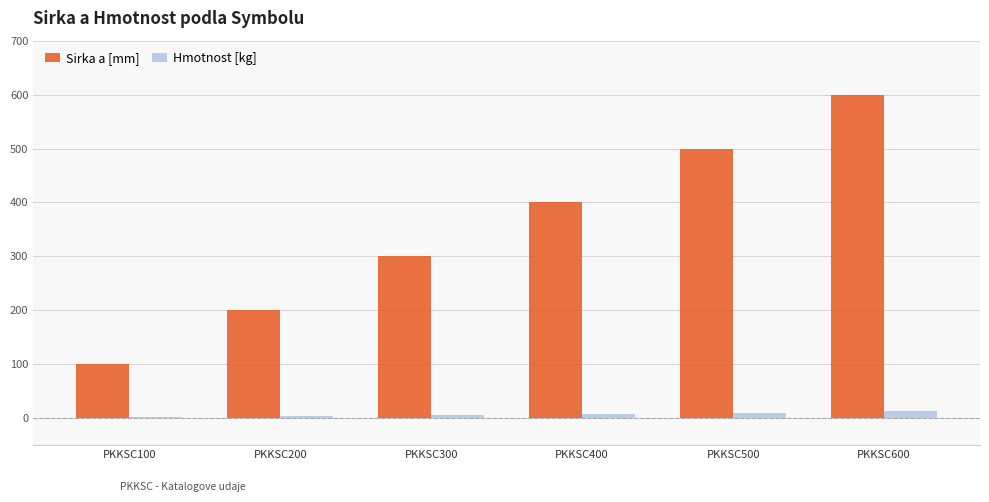

What is the approximate value of Sirka a [mm] at PKKSC600?

600.0